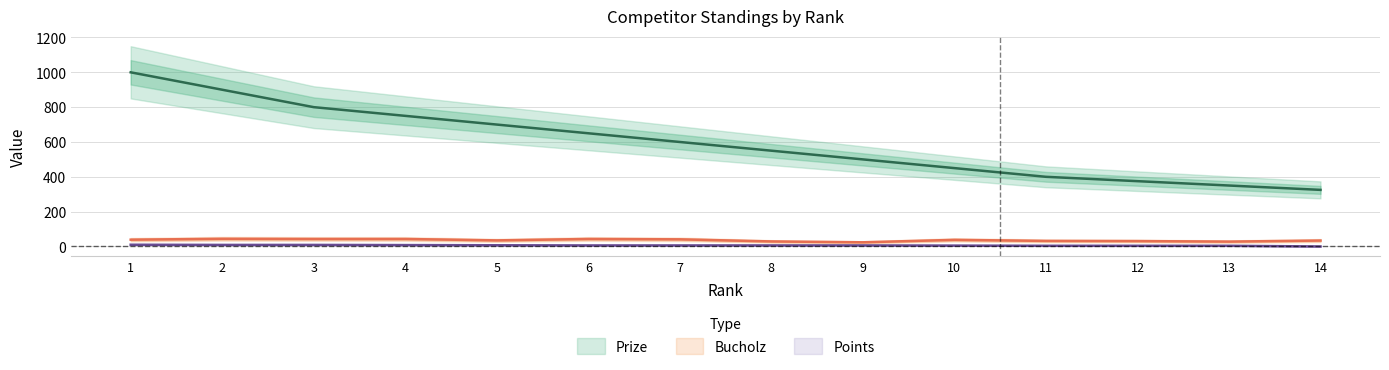

Rank the series by their maximum value, from highest to lowest.

Prize, Bucholz, Points